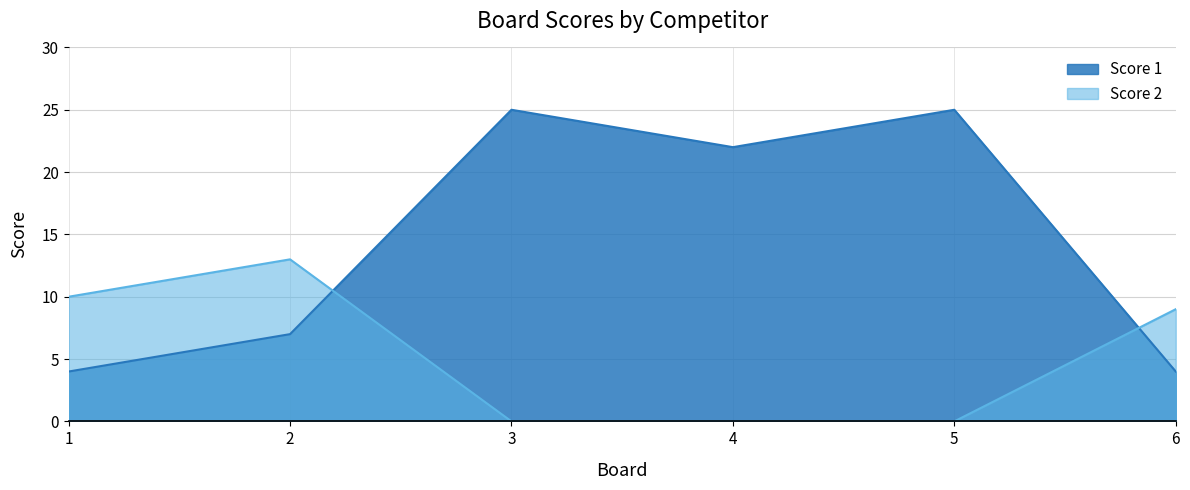

Reading left to right, list all the values displayed in this chart.

Score 1: 1=4	2=7	3=25	4=22	5=25	6=4
Score 2: 1=10	2=13	3=0	4=0	5=0	6=9